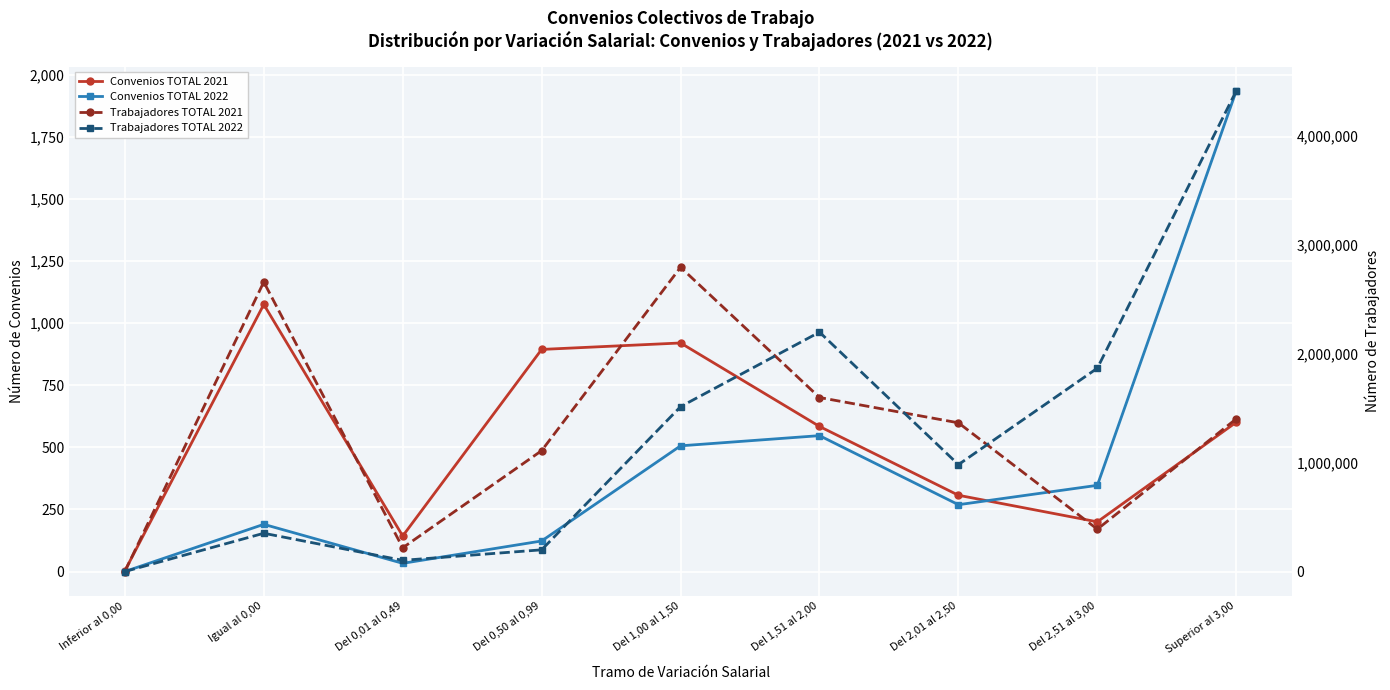

True or false: Convenios TOTAL 2021 has a value of 243 at Del 0,01 al 0,49.

False